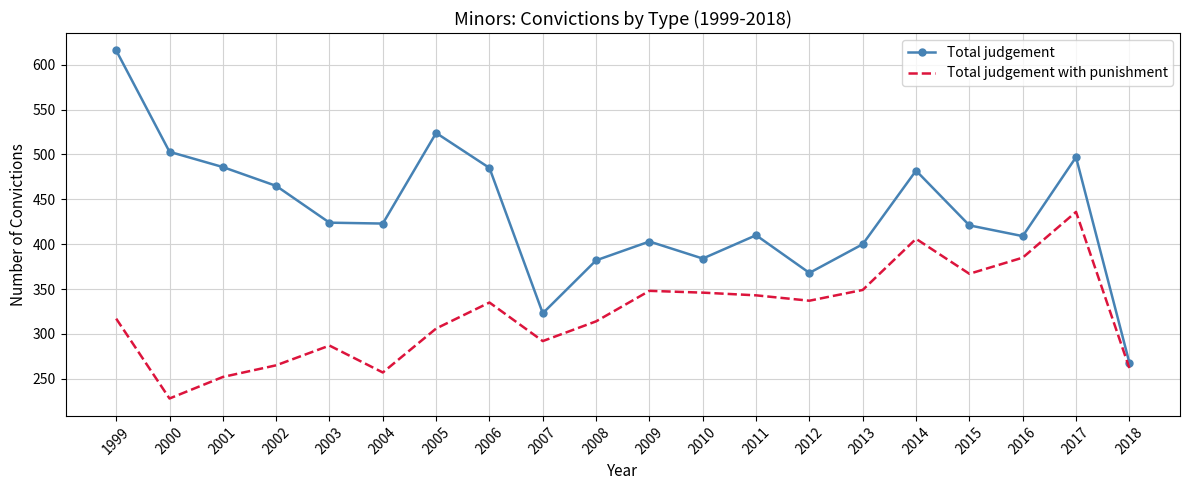

Rank the series by their maximum value, from lowest to highest.

Total judgement with punishment, Total judgement